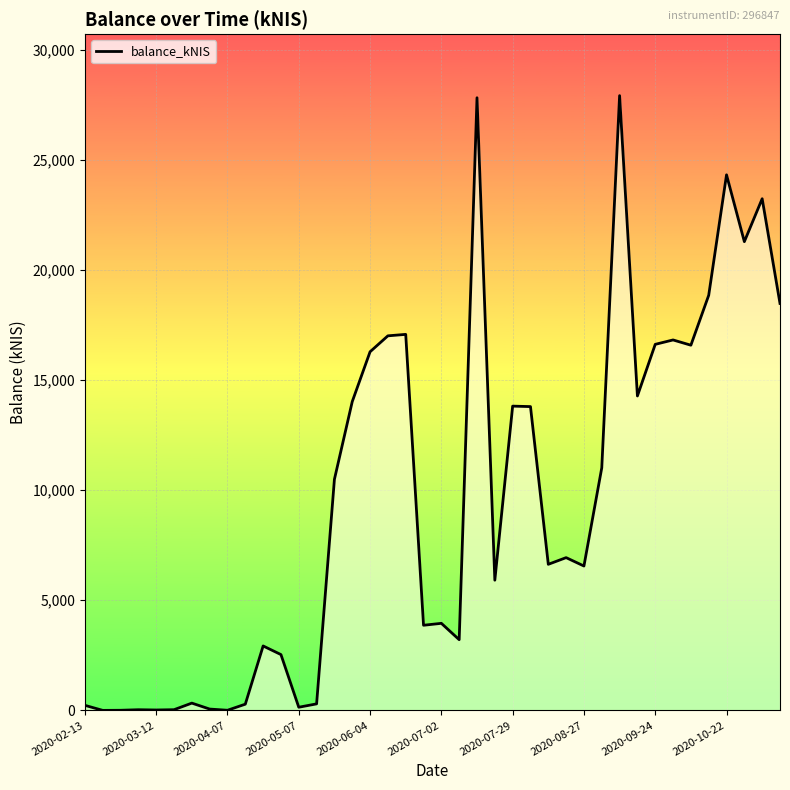

What is the difference between the second highest and second lowest values?

27804.8